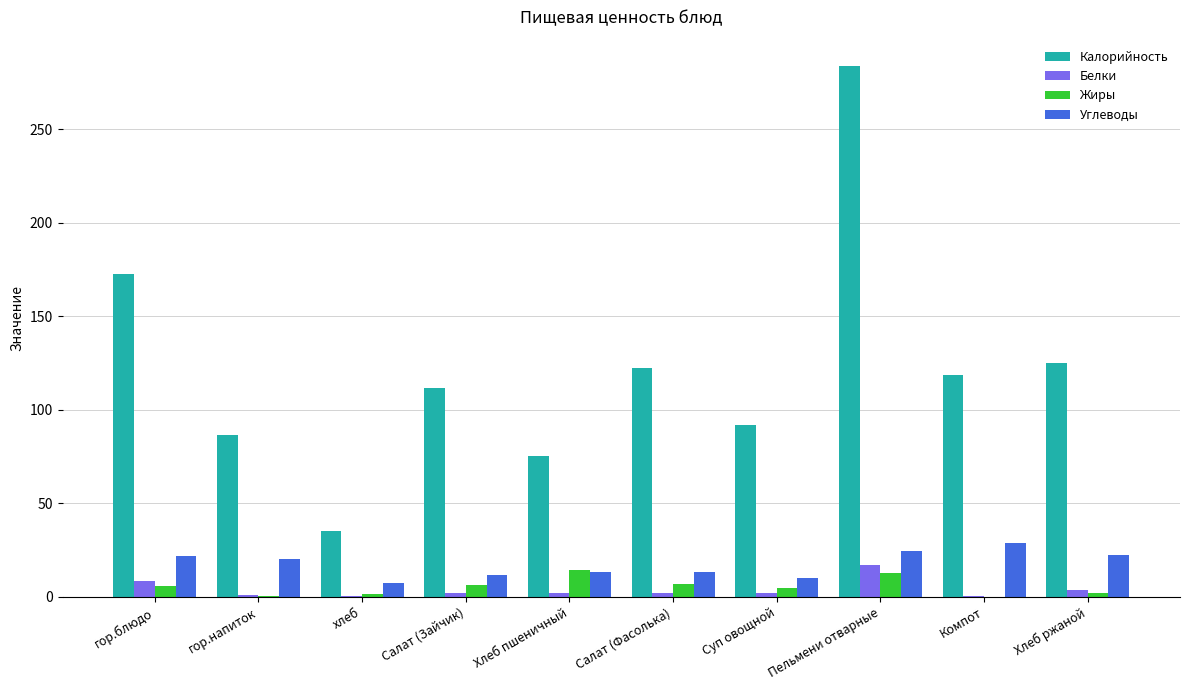

What is the total value across all series at гор.напиток?

108.0